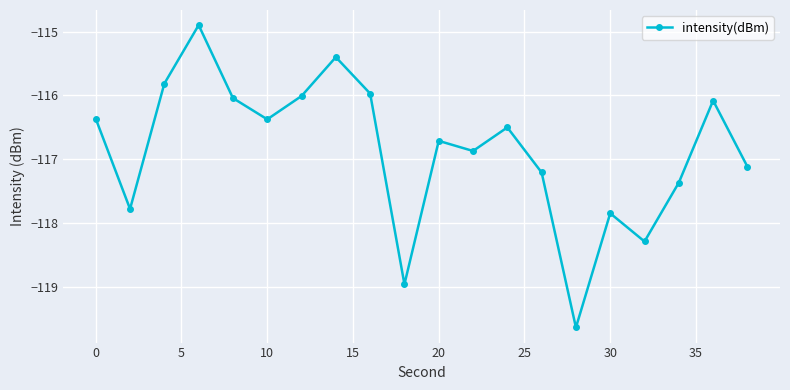

What is the smallest value displayed?

-119.6